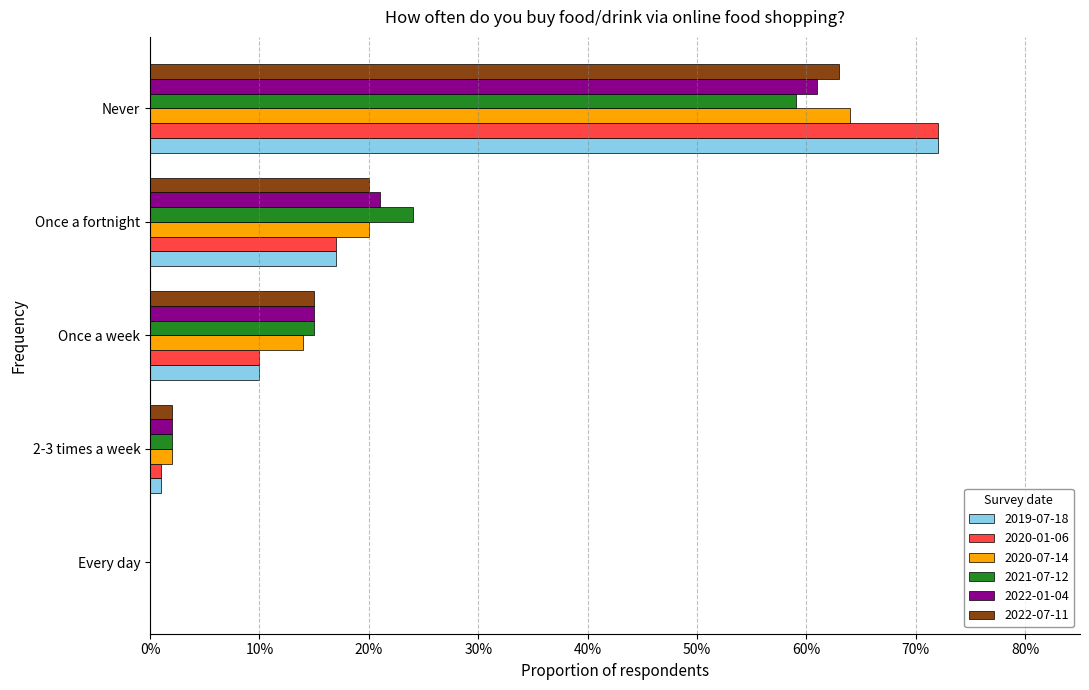

What are all the series names shown in the legend?

2019-07-18, 2020-01-06, 2020-07-14, 2021-07-12, 2022-01-04, 2022-07-11